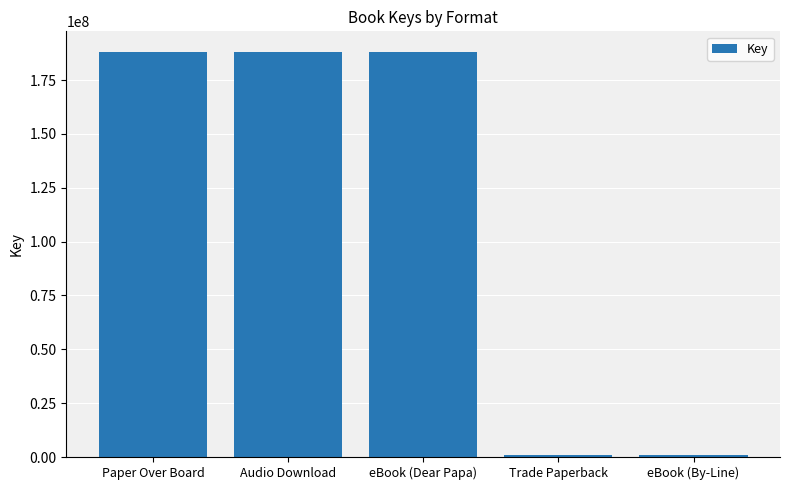

How many bars are there in total?

5